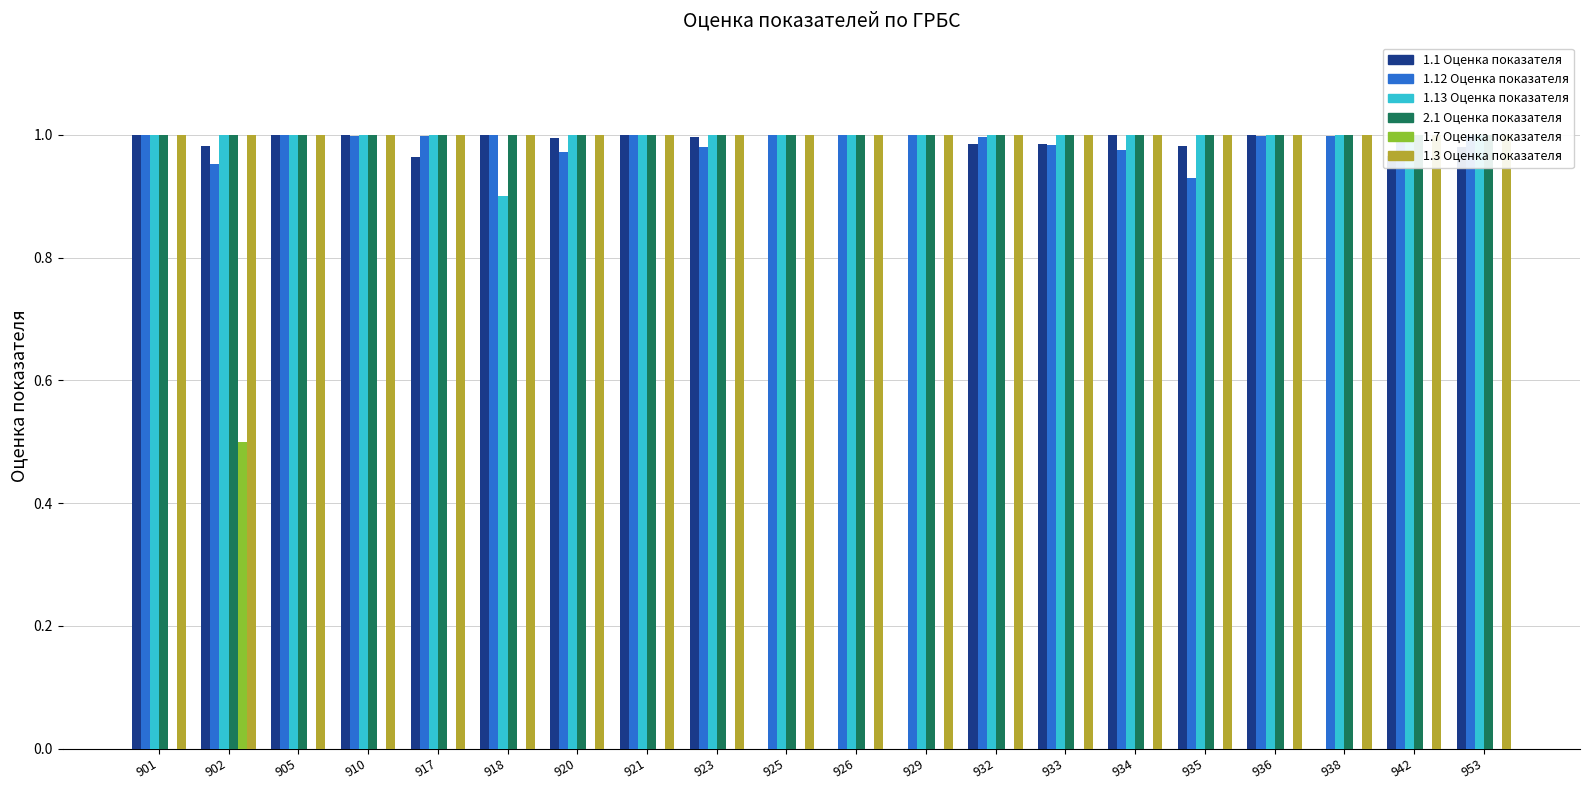

Are the bars grouped side by side (vs. stacked)?

Yes